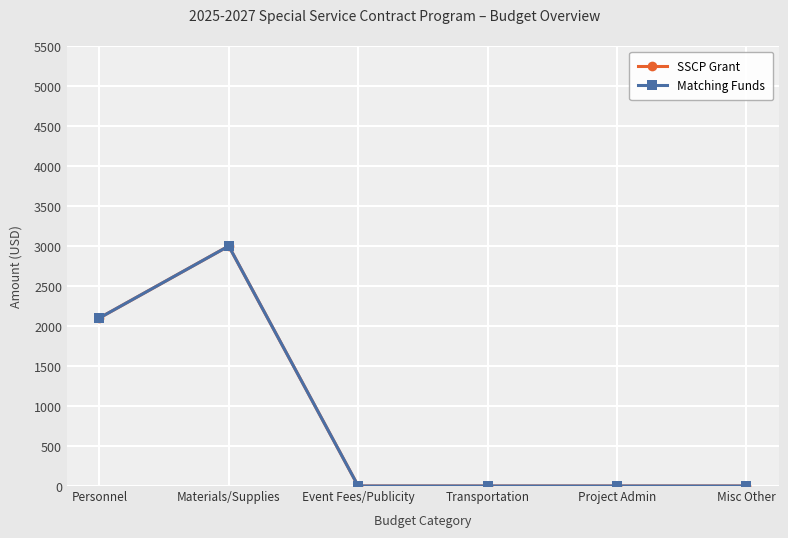

How many lines are shown in the chart?

2